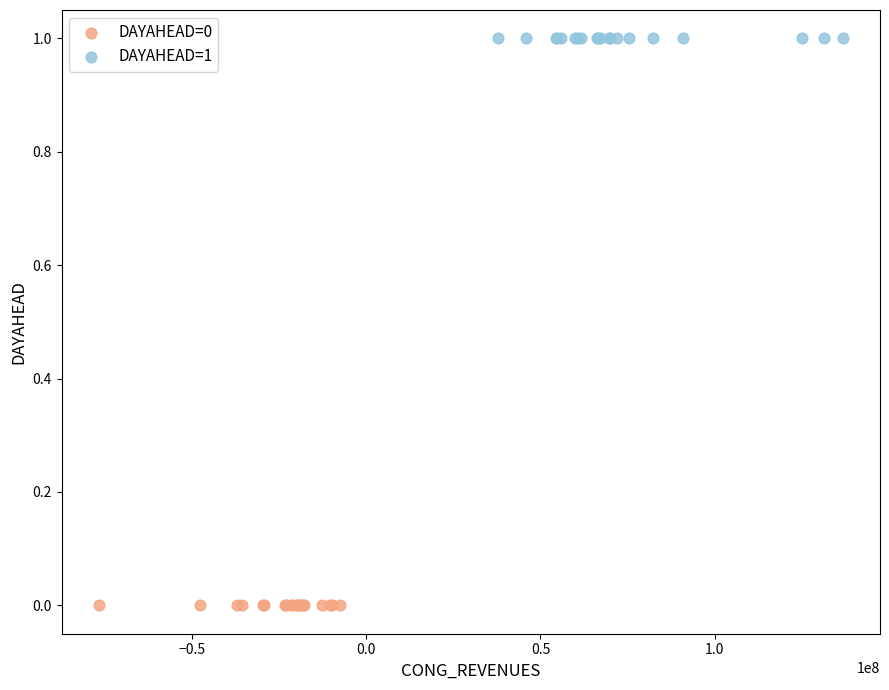

Which series reaches the maximum Y coordinate?

DAYAHEAD=1